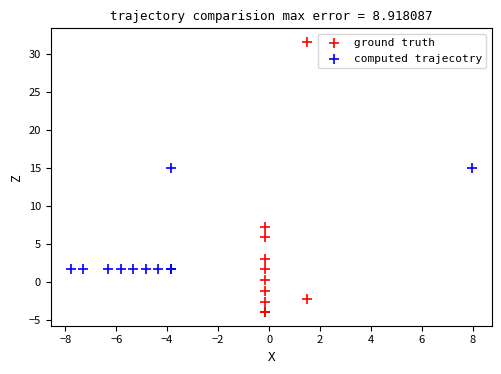

Which series contains the lowest Y value?

ground truth